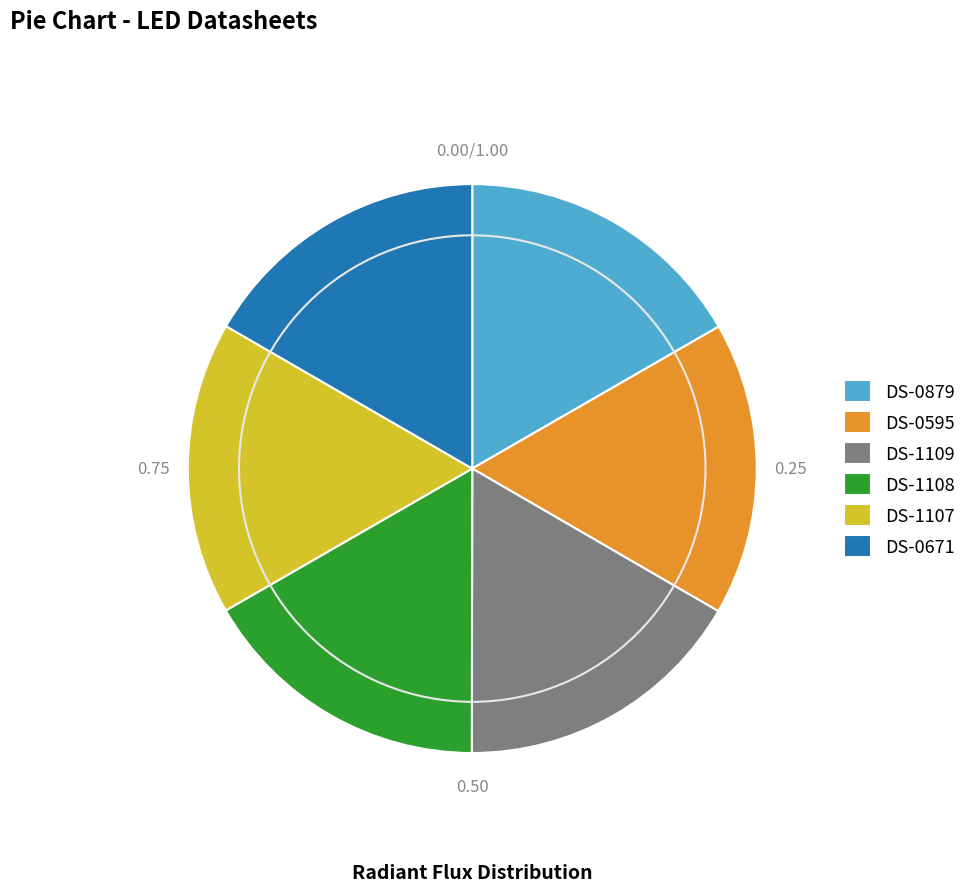

What is the ratio of the value at DS-1109 to the value at DS-0595?

1.0